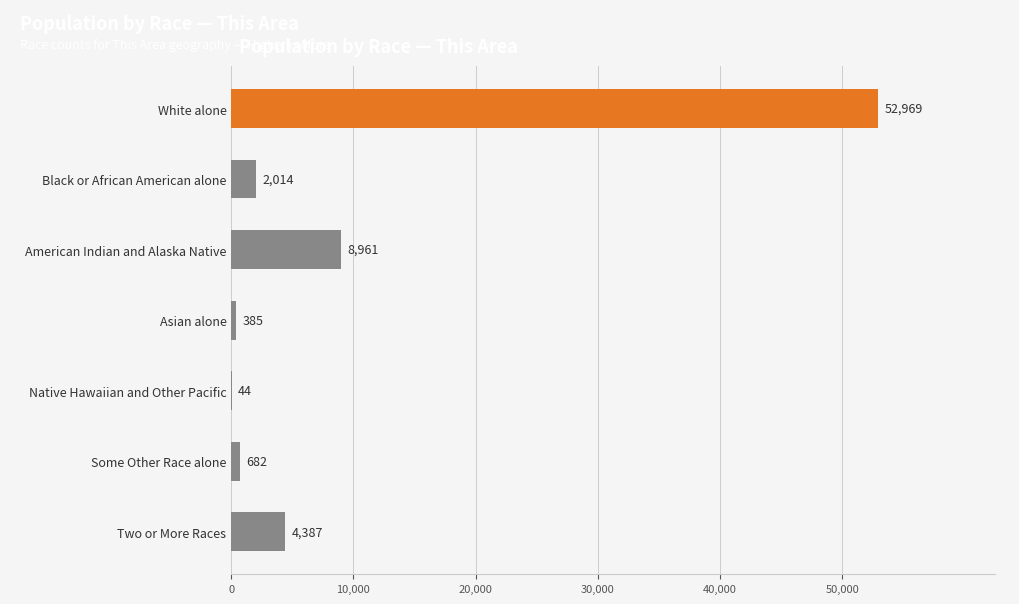

How many categories are shown in the chart?

7